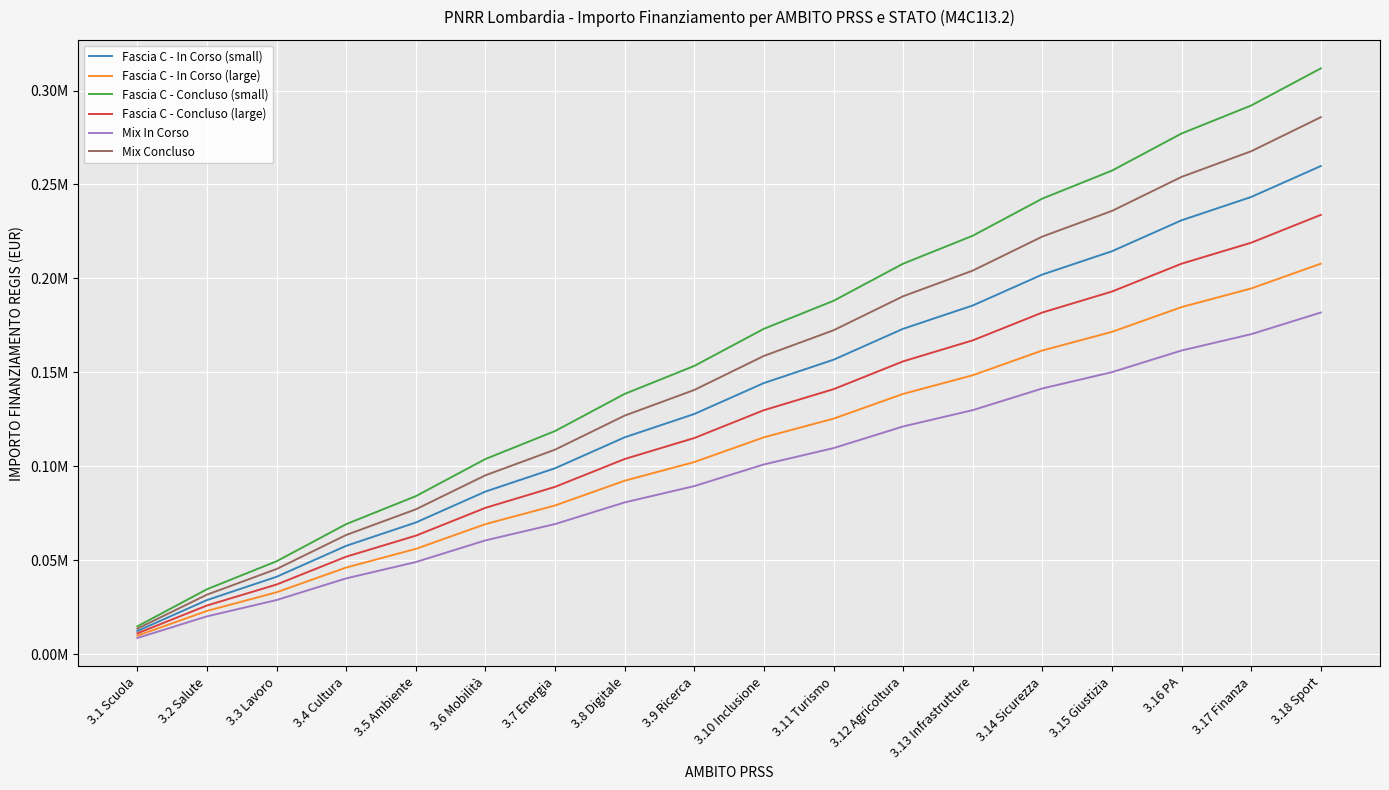

At which label does Mix Concluso reach its minimum?

3.1 Scuola